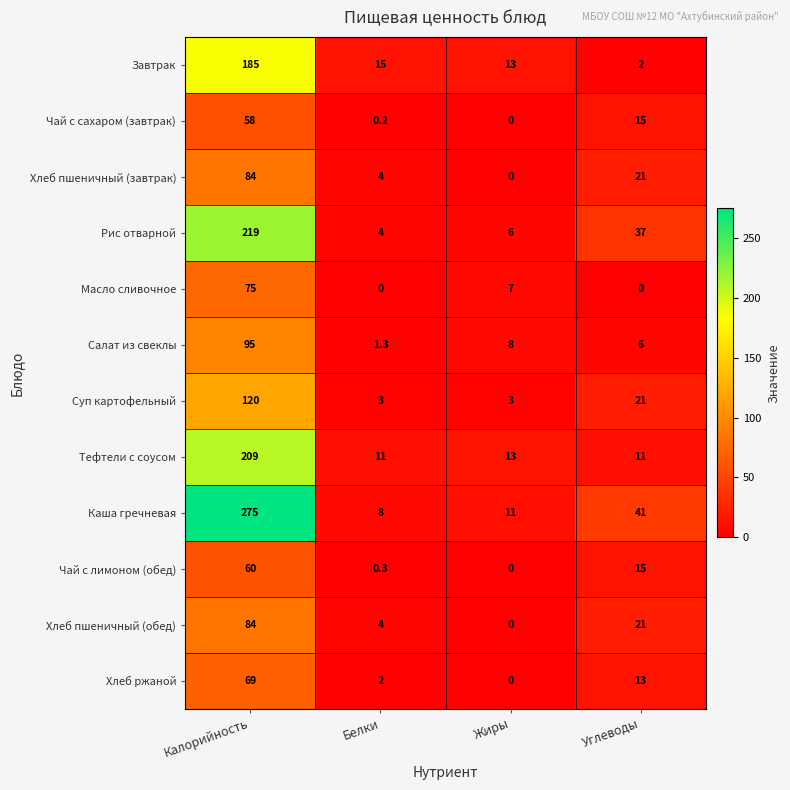

Which label corresponds to the largest value in the chart?

Калорийность